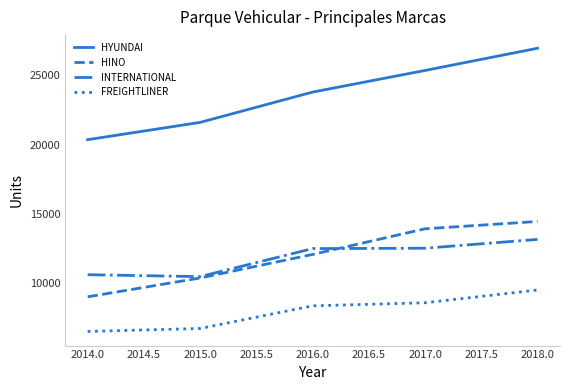

What is the spread (max minus min) of values at 2017.0?

16783